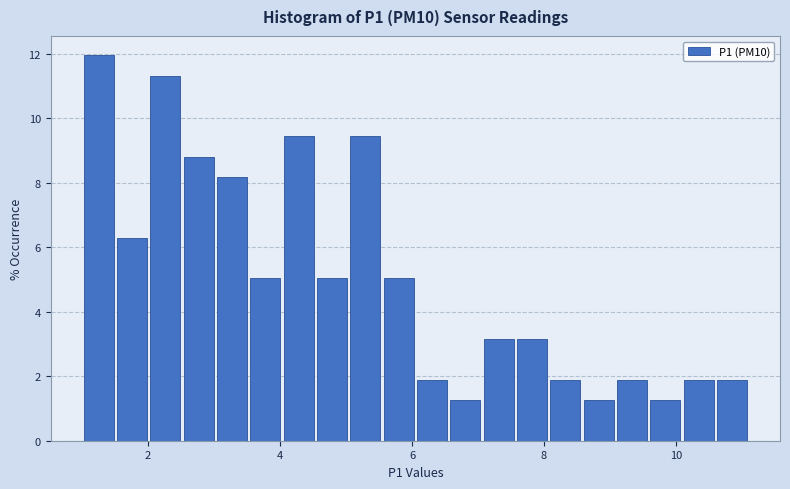

Around what value on the x-axis is the tallest bar? Give the approximate position of its centre, as read against the axis.

1.2